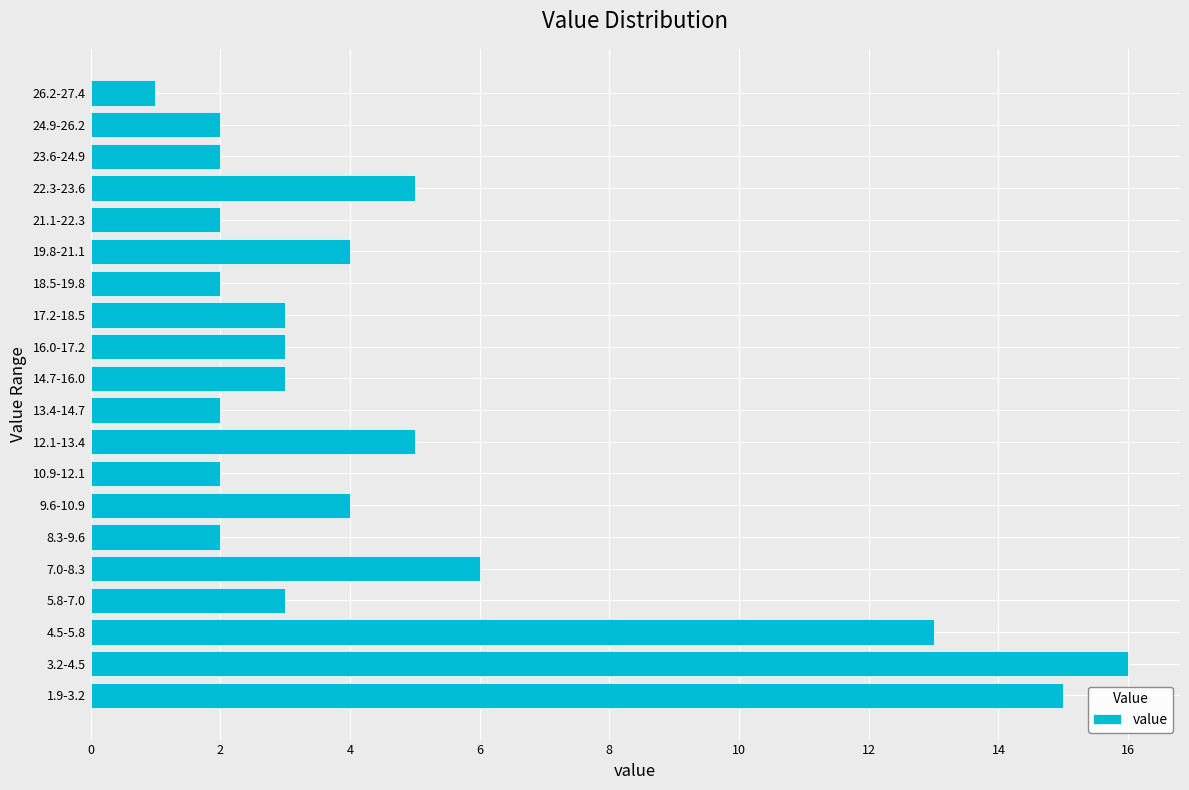

Reading bottom to top, transcribe all the data shown in this chart.

1.9-3.2=15	3.2-4.5=16	4.5-5.8=13	5.8-7.0=3	7.0-8.3=6	8.3-9.6=2	9.6-10.9=4	10.9-12.1=2	12.1-13.4=5	13.4-14.7=2	14.7-16.0=3	16.0-17.2=3	17.2-18.5=3	18.5-19.8=2	19.8-21.1=4	21.1-22.3=2	22.3-23.6=5	23.6-24.9=2	24.9-26.2=2	26.2-27.4=1